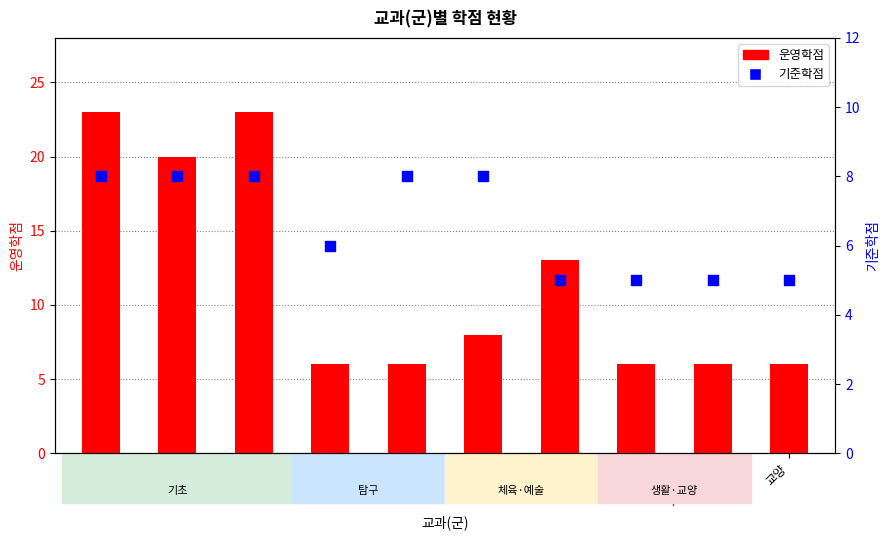

Which series reaches the minimum Y coordinate?

기준학점